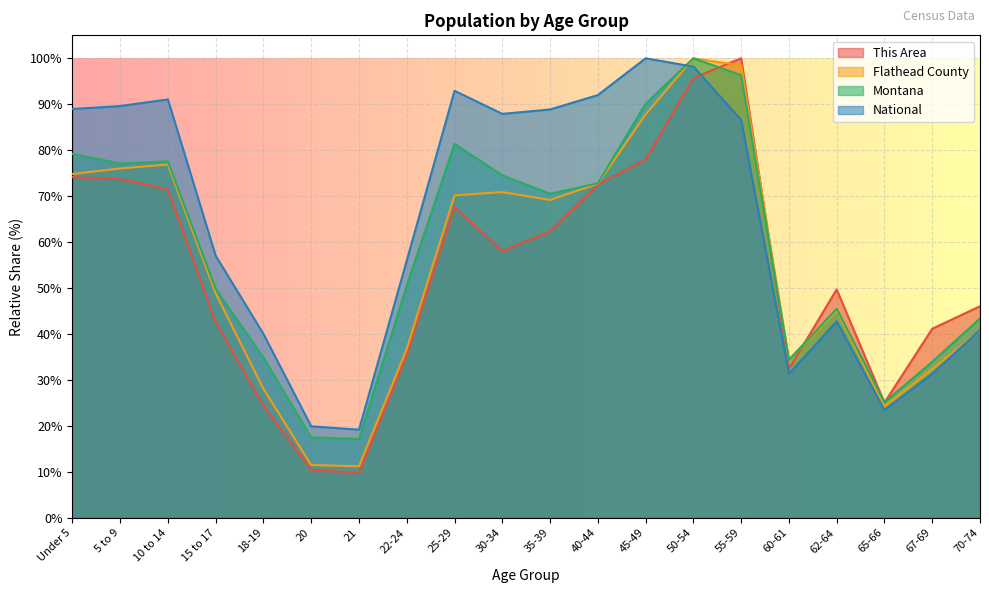

List the labels in order of Montana value, largest first.

50-54, 55-59, 45-49, 25-29, Under 5, 10 to 14, 5 to 9, 30-34, 40-44, 35-39, 22-24, 15 to 17, 62-64, 70-74, 18-19, 60-61, 67-69, 65-66, 20, 21